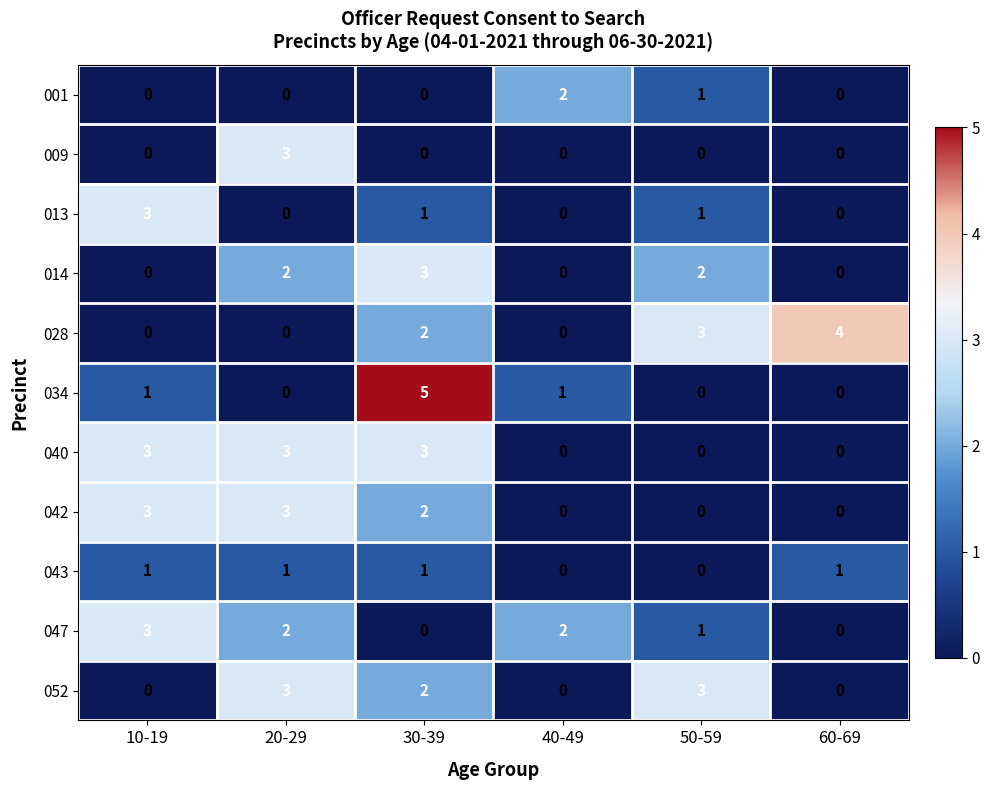

What is the maximum value shown in the chart?

5